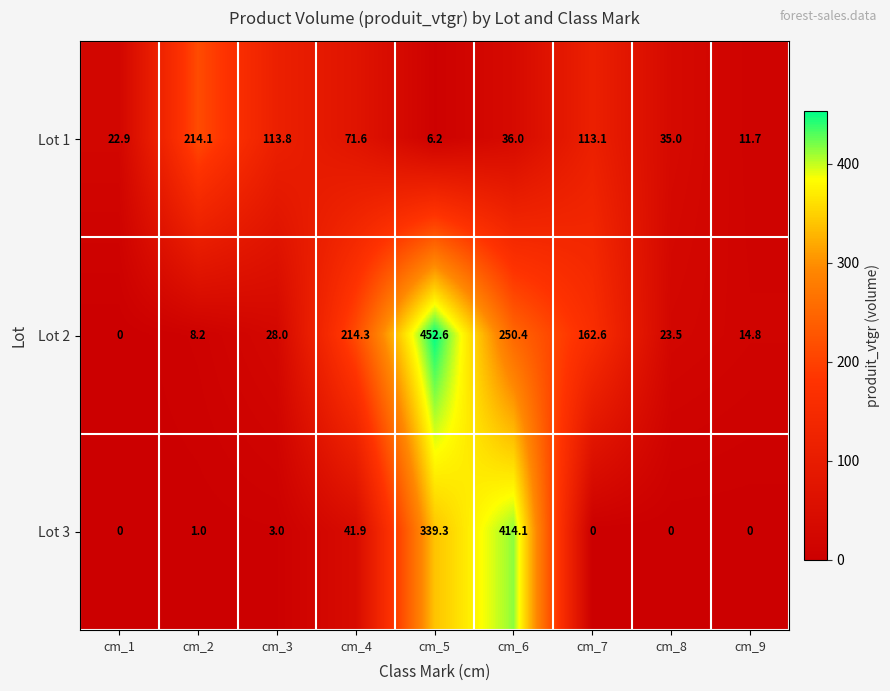

Reading left to right, what are all the values shown in this chart?

Lot 1: 22.9	214.1	113.8	71.6	6.2	36.0	113.1	35.0	11.7
Lot 2: 0.0	8.2	28.0	214.3	452.6	250.4	162.6	23.5	14.8
Lot 3: 0.0	1.0	3.0	41.9	339.3	414.1	0.0	0.0	0.0